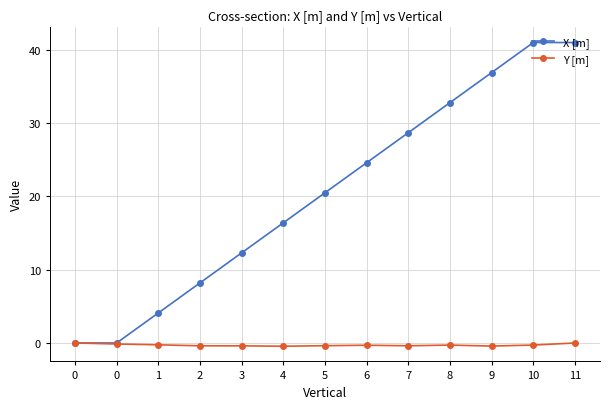

Is this an area chart (filled region under the line)?

No